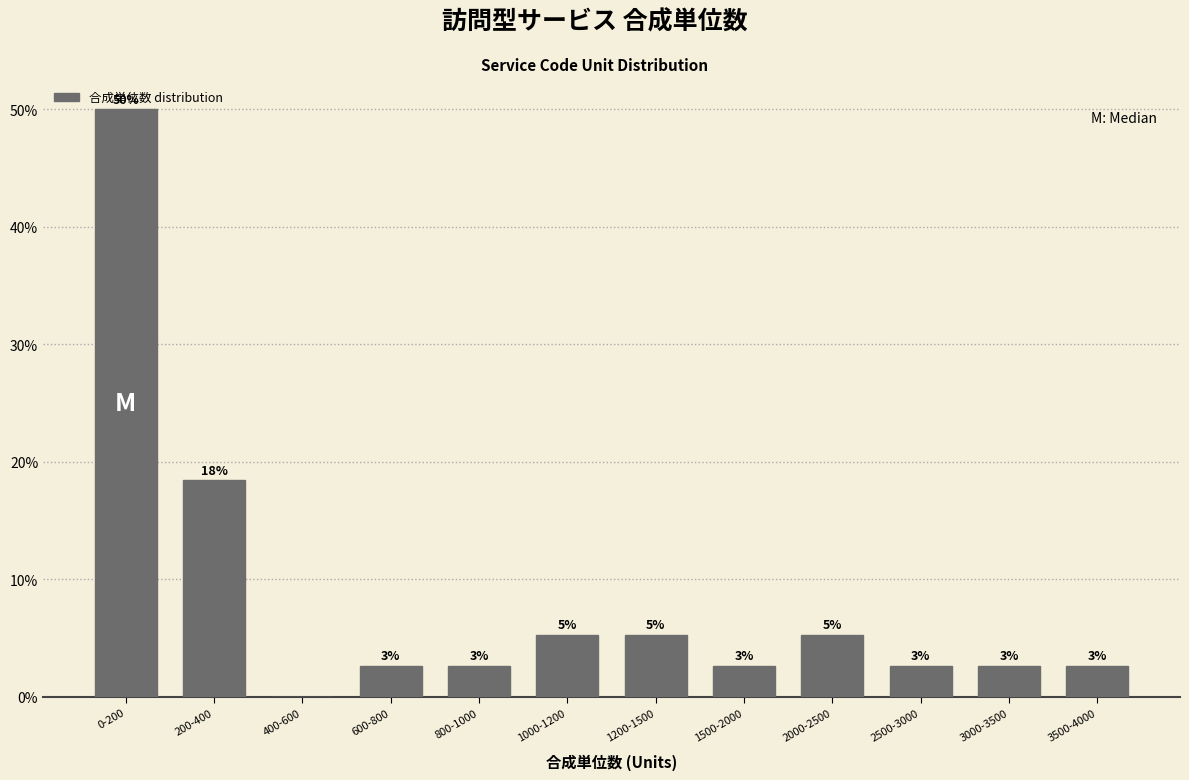

Are the bars horizontal?

No